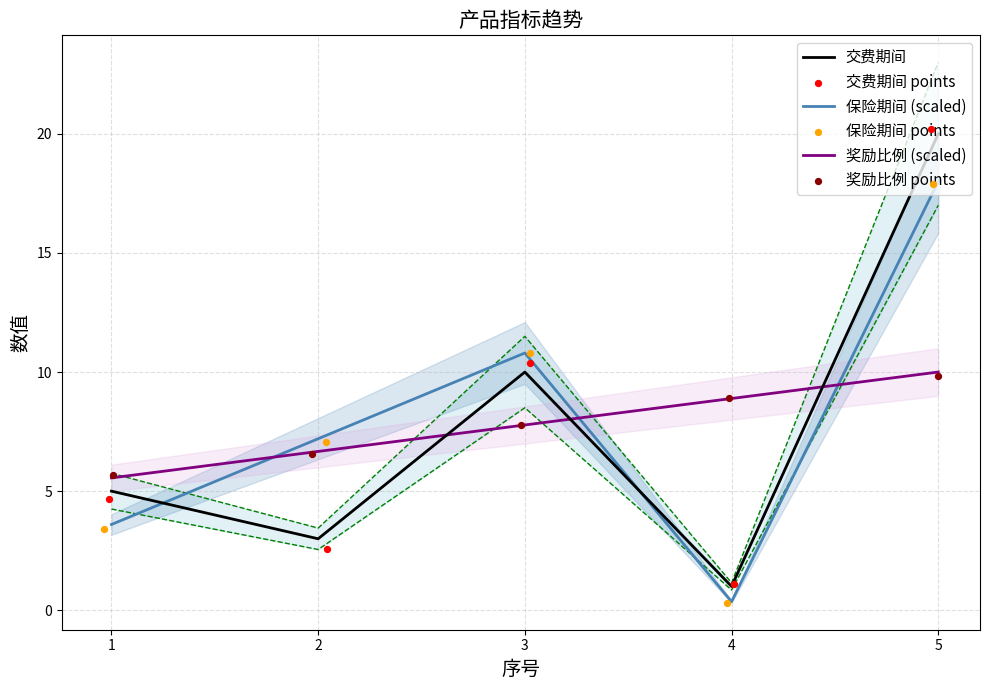

What is the minimum value for 交费期间?

1.0